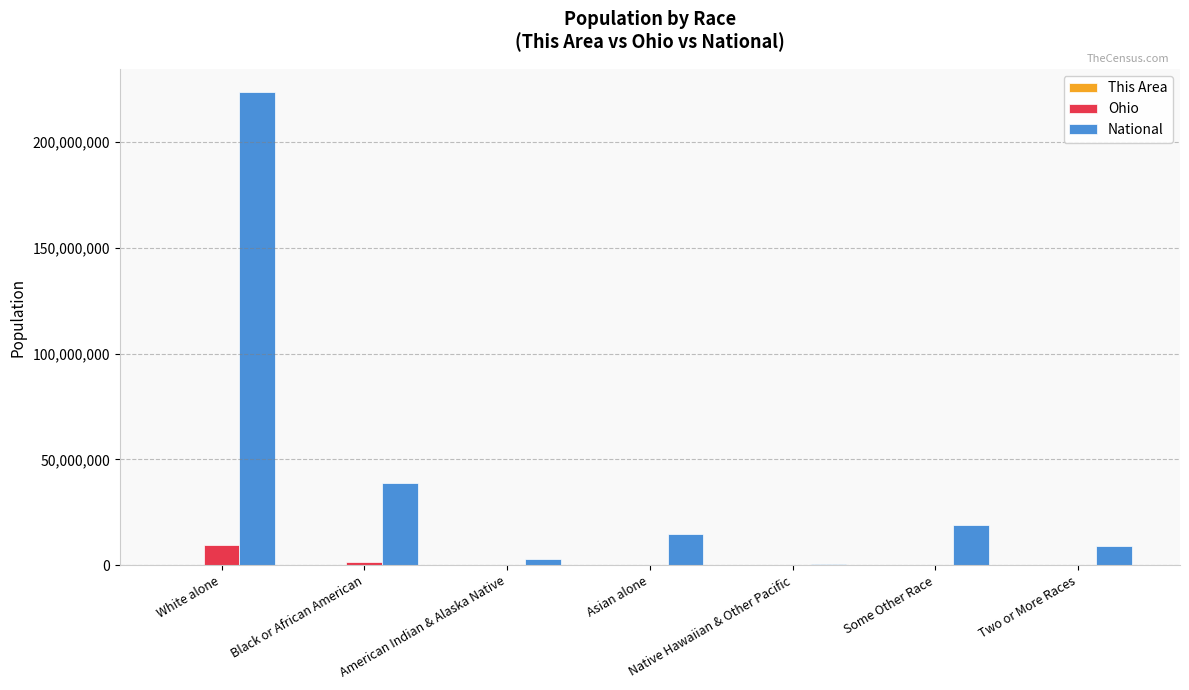

Between White alone and American Indian & Alaska Native, which series saw the biggest shift?

National